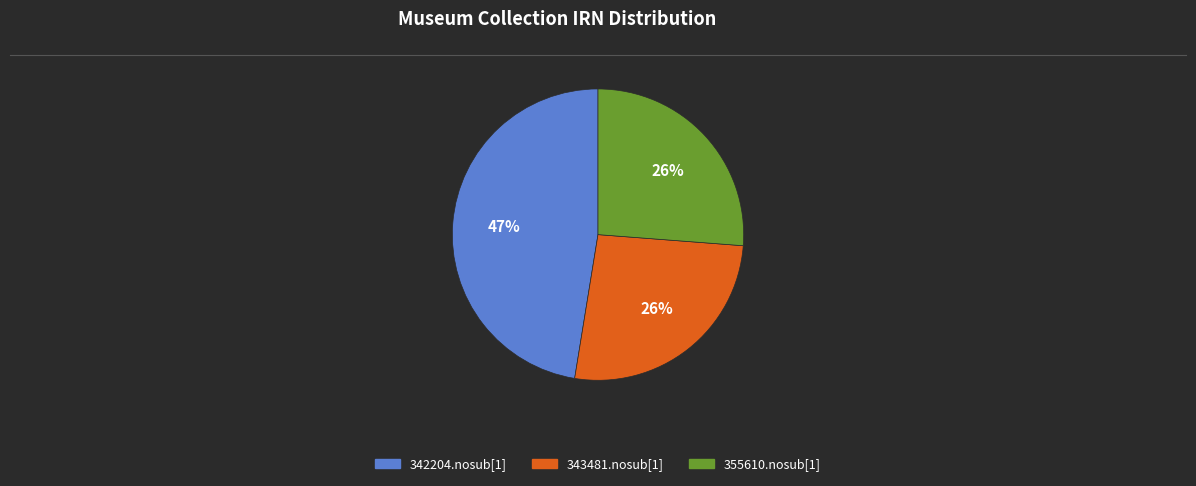

True or false: 343481.nosub[1] accounts for 26% of the total.

True